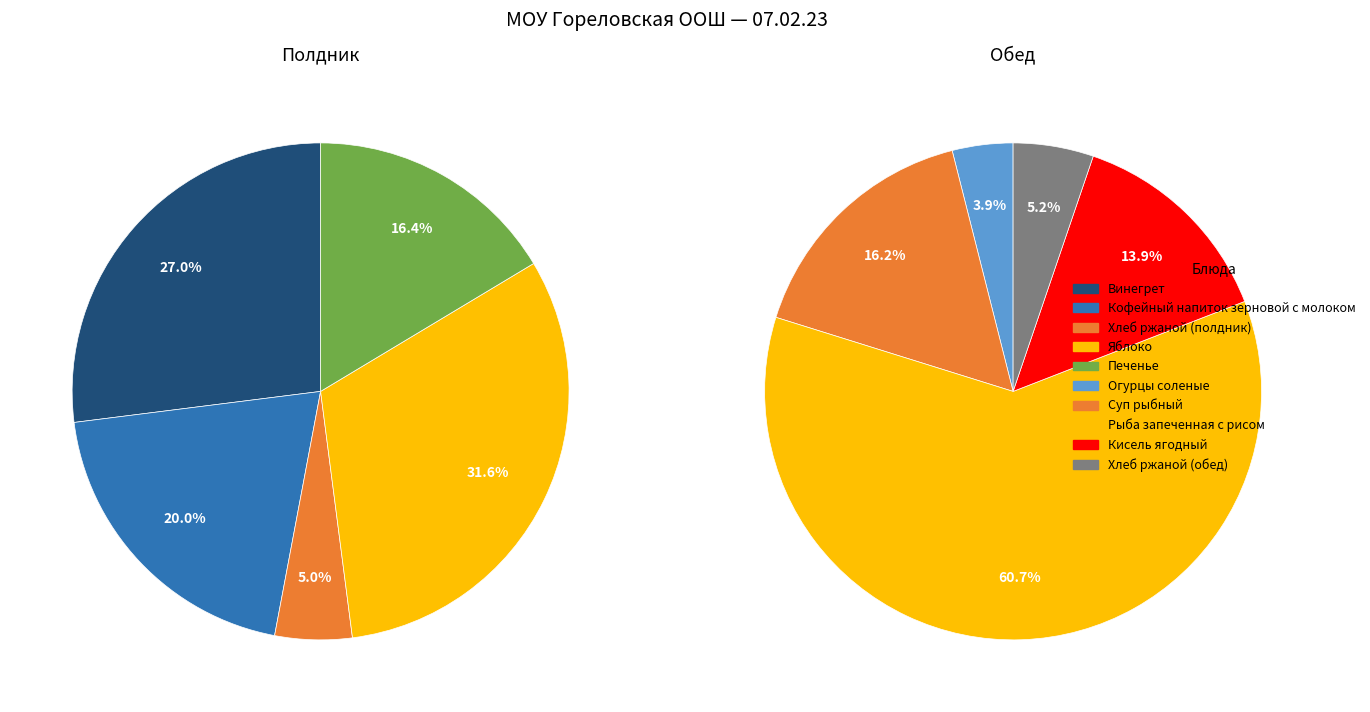

The 4 slice represents 5% of the pie. True or false?

True